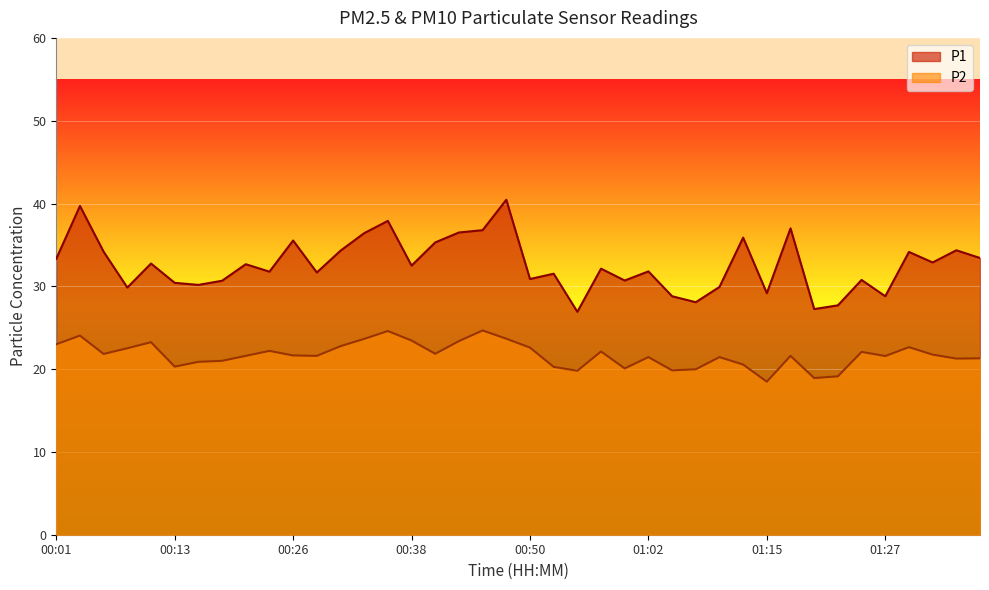

At which category is the sum across all series the highest?

00:48